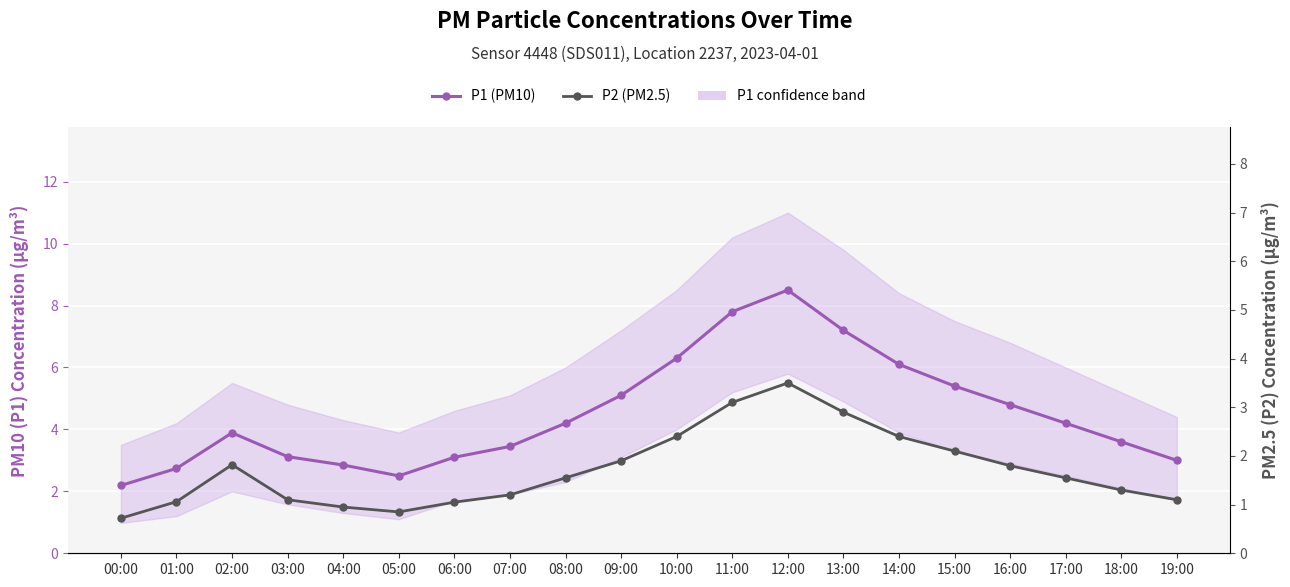

Which category has the highest value in the P2 (PM2.5) series?

12:00